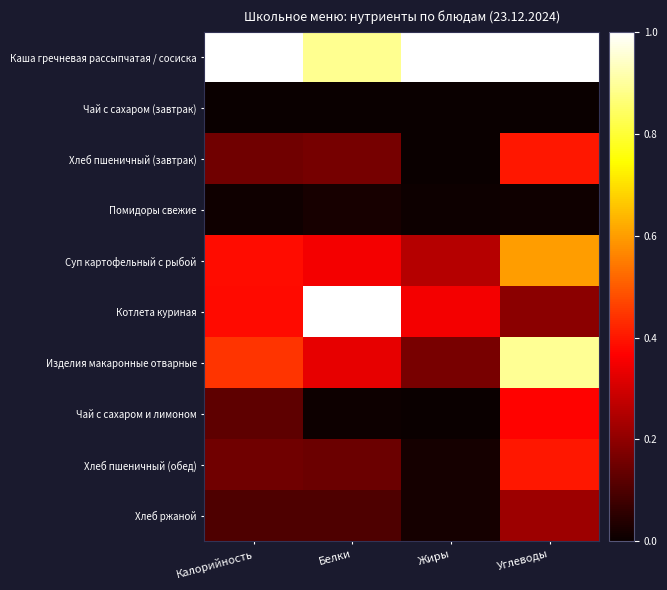

List the series in order of their peak value, lowest first.

Чай с сахаром (завтрак), Помидоры свежие, Хлеб ржаной, Чай с сахаром и лимоном, Хлеб пшеничный (обед), Хлеб пшеничный (завтрак), Суп картофельный с рыбой, Изделия макаронные отварные, Каша гречневая рассыпчатая / сосиска, Котлета куриная